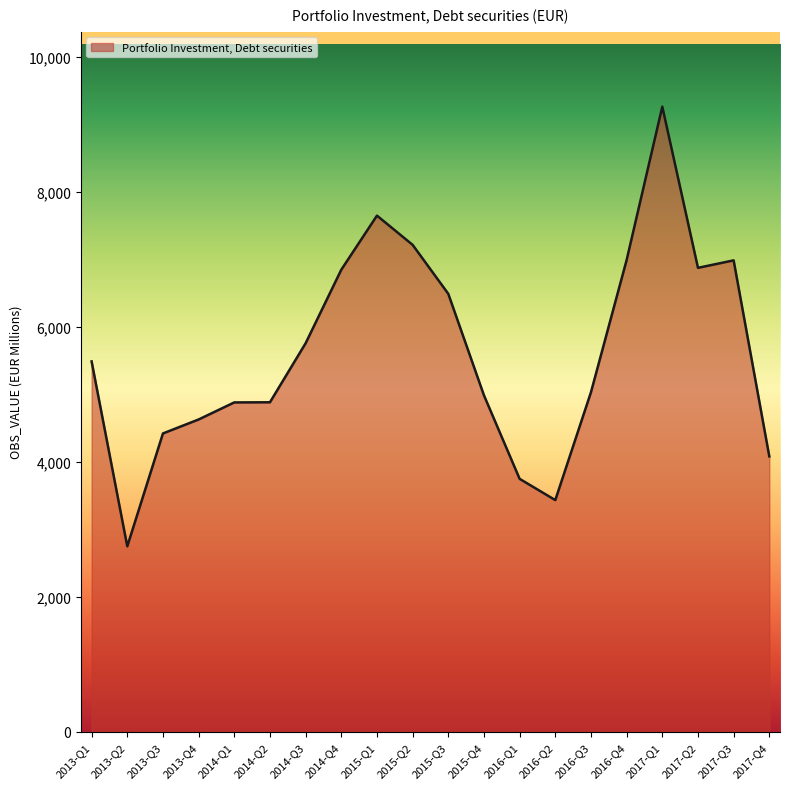

The value at 2013-Q2 is 3967. True or false?

False